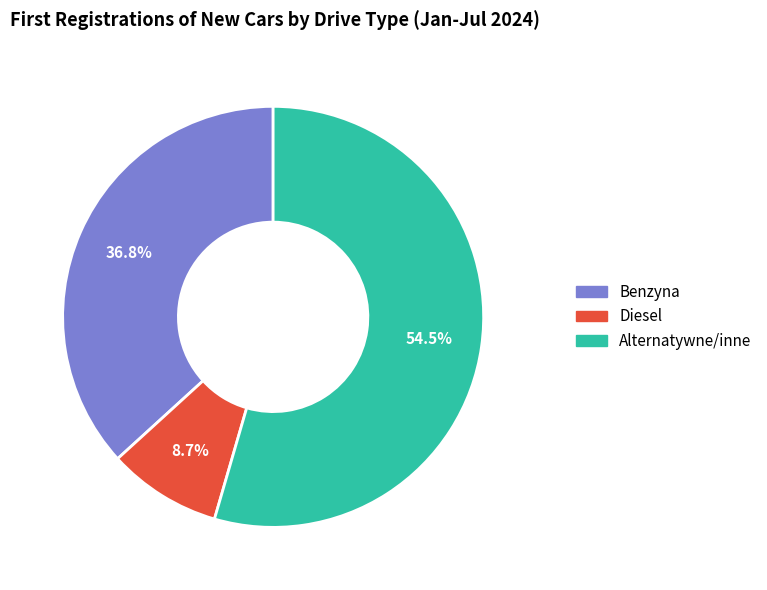

Which has a higher value, Benzyna or Alternatywne/inne?

Alternatywne/inne